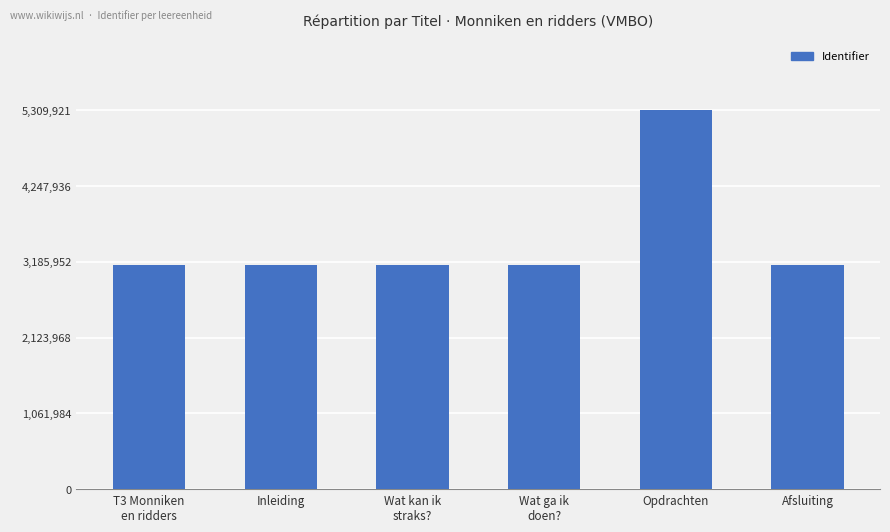

The value at Wat ga ik
doen? is 1911976. True or false?

False